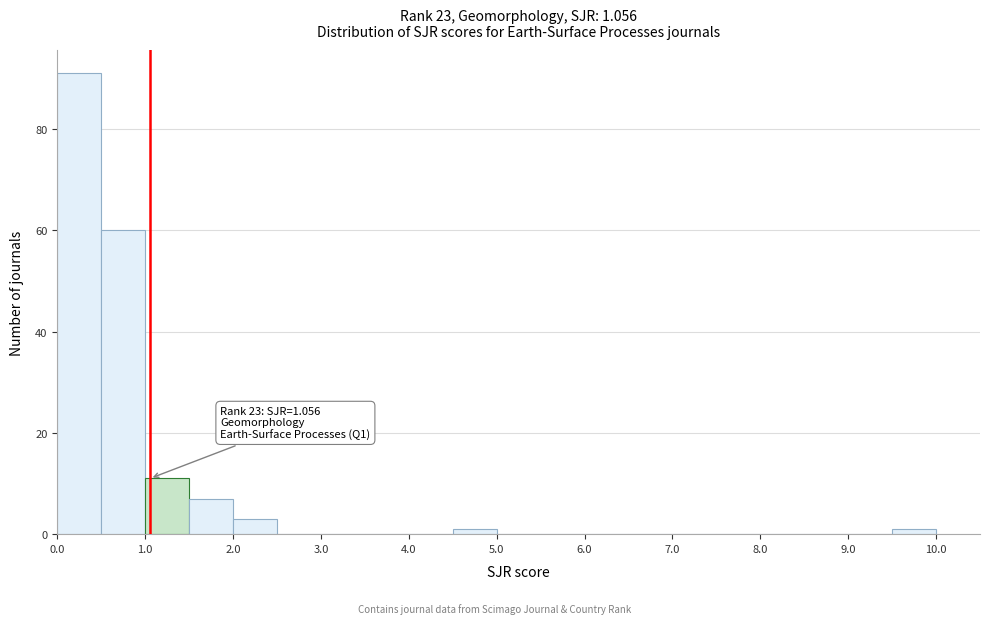

Which range on the x-axis has the tallest bar?

0.0 to 0.5